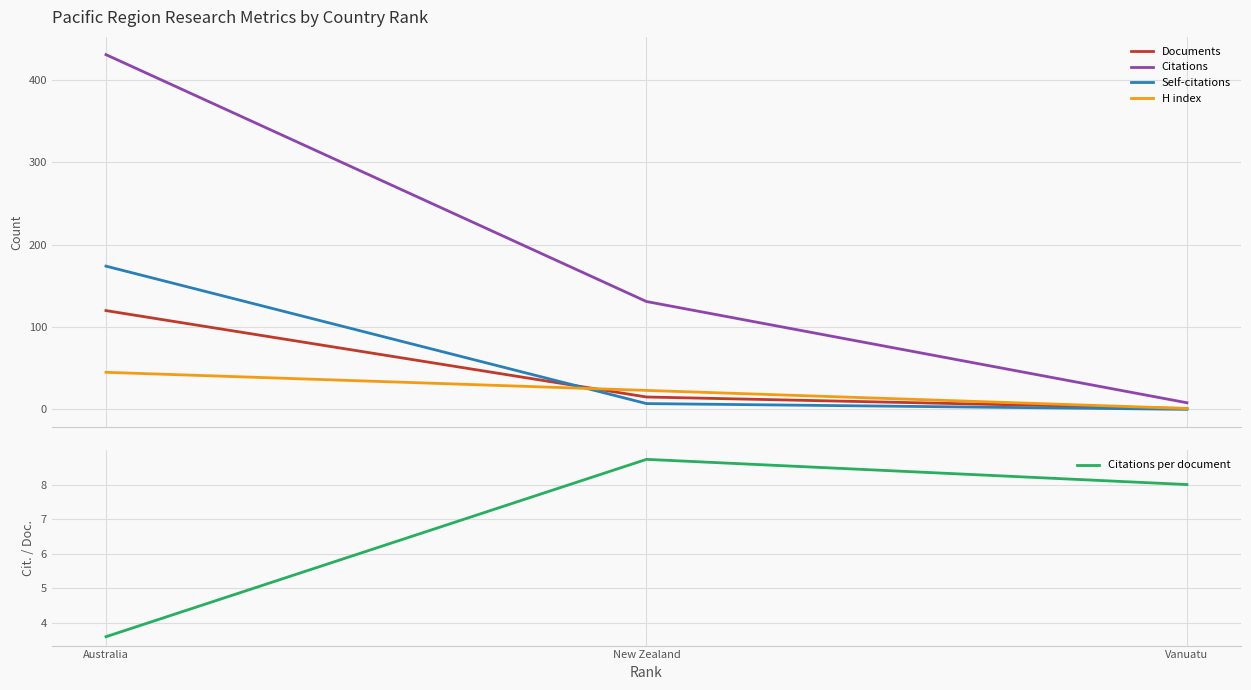

The value of Documents at Vanuatu is 1.0. True or false?

True